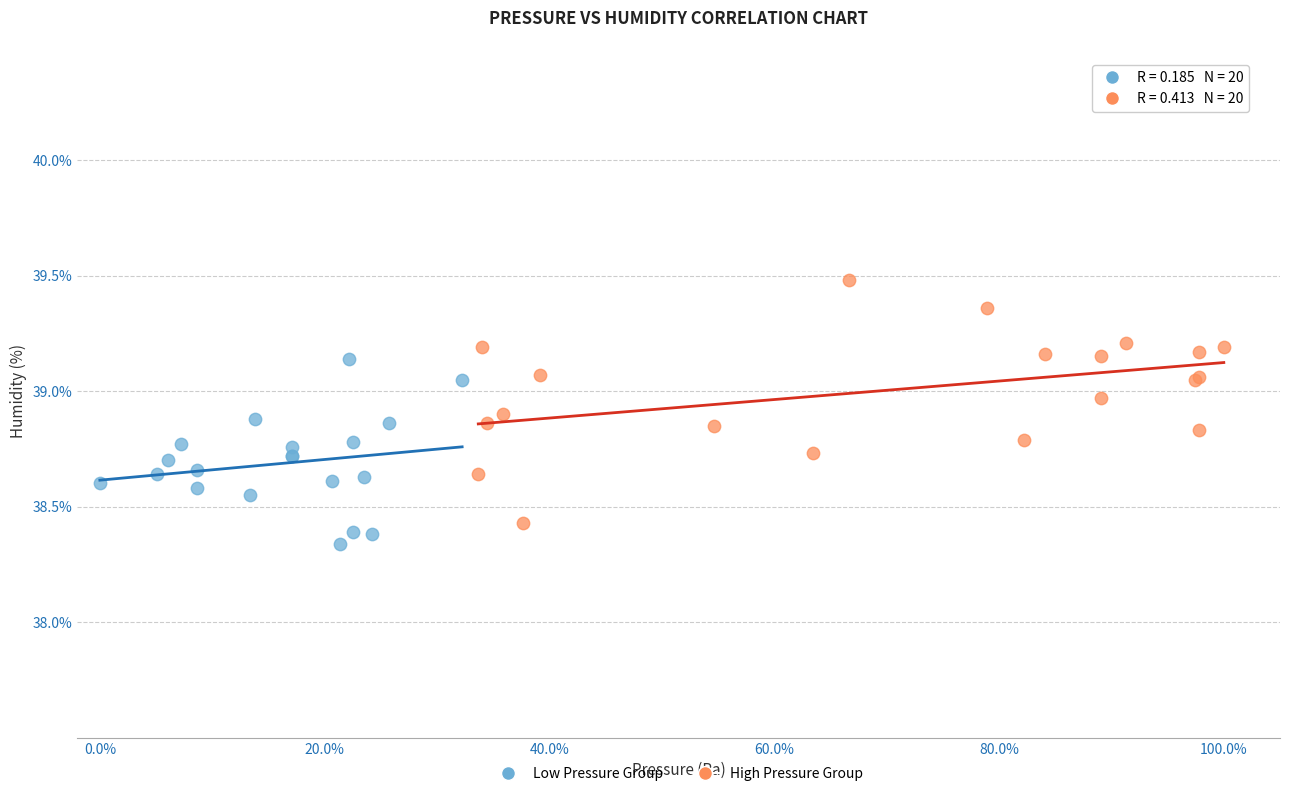

Which series contains the lowest Y value?

Low Pressure Group